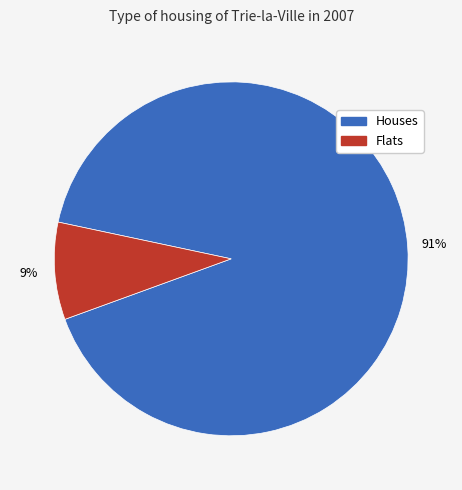

Rank the categories by value from lowest to highest.

Flats, Houses